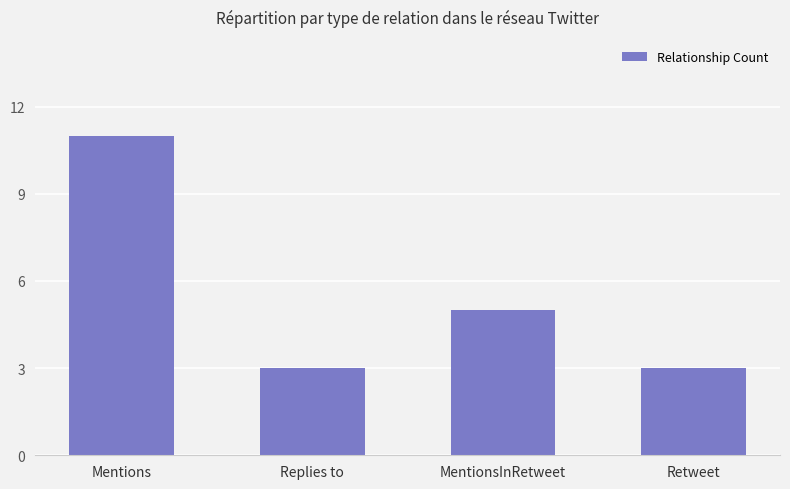

Reading left to right, what are all the values shown in this chart?

11	3	5	3